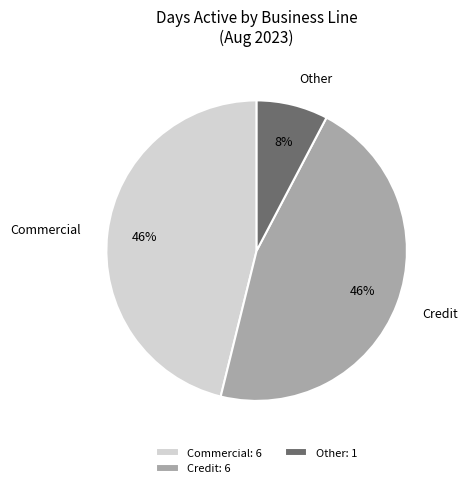

Count the number of slices in the pie.

3